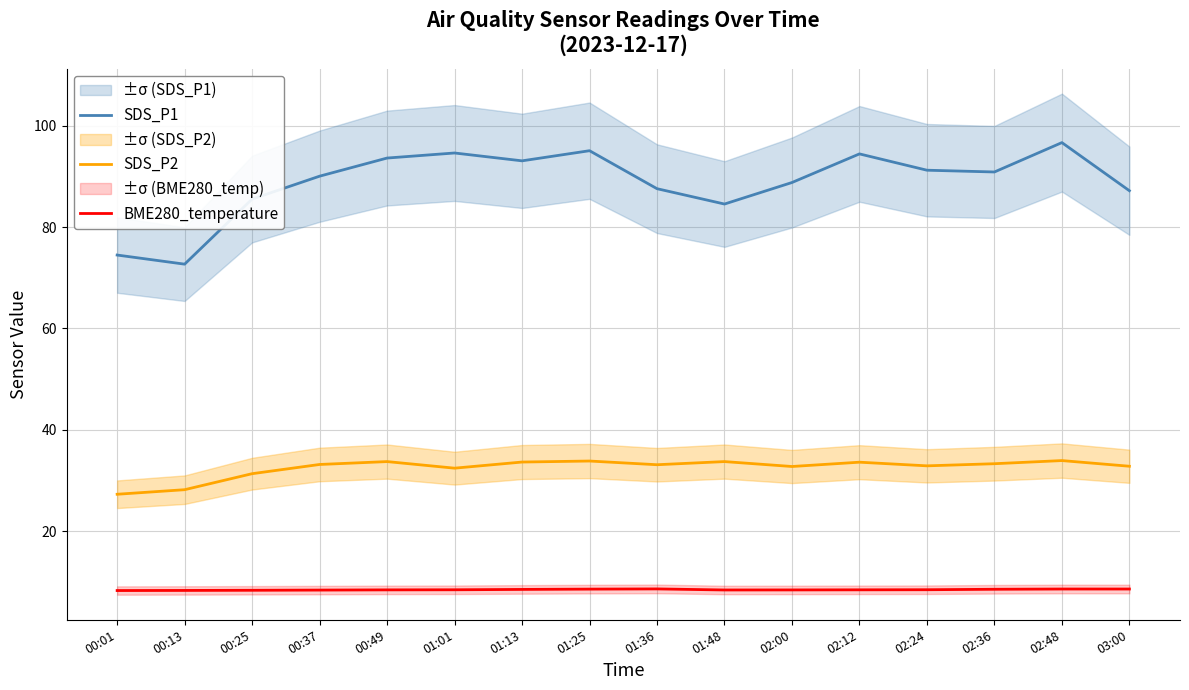

At which label does SDS_P1 first exceed 90?

00:37